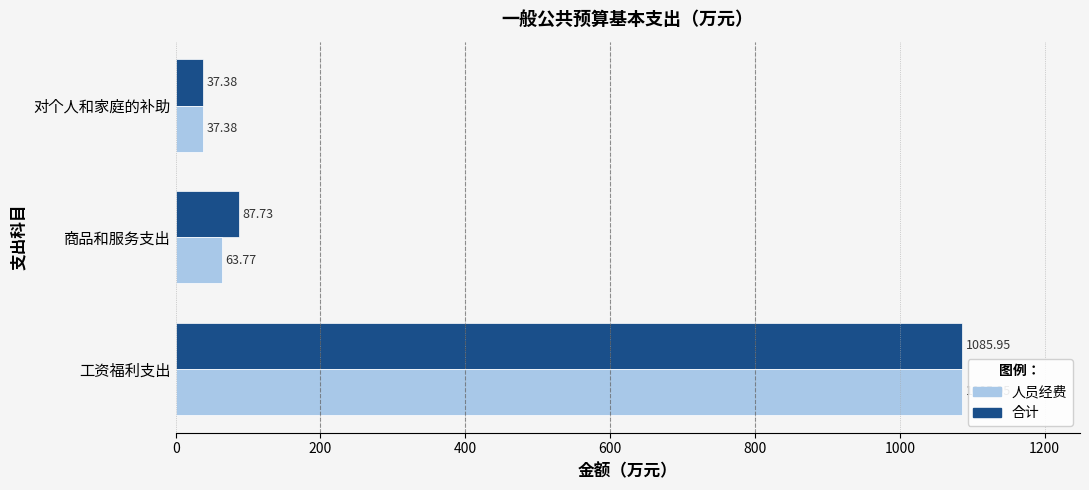

What is the minimum value shown in the chart?

37.4